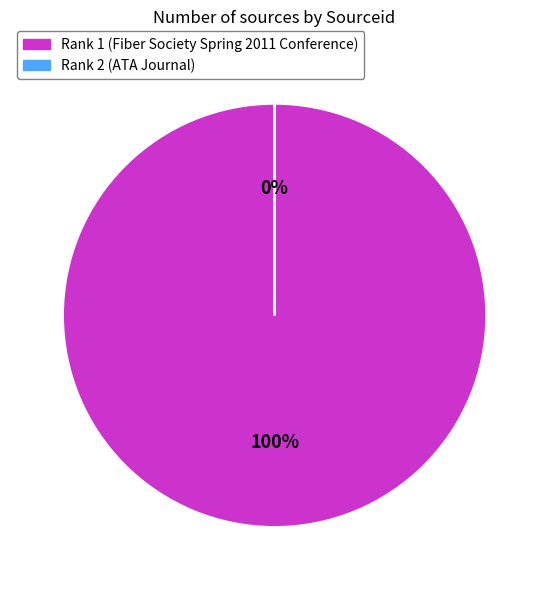

Which slice is the largest?

Rank 1 (Fiber Society Spring 2011 Conference)